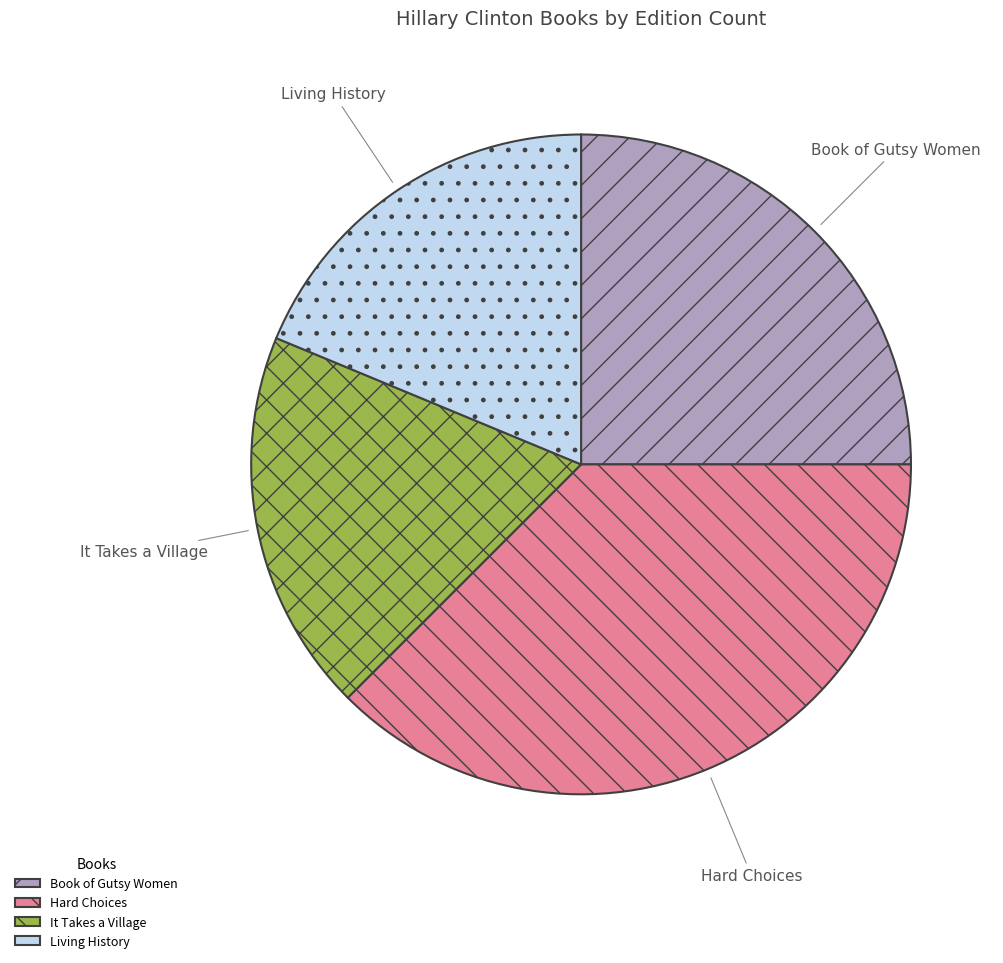

What is the largest slice in the pie chart?

Hard Choices